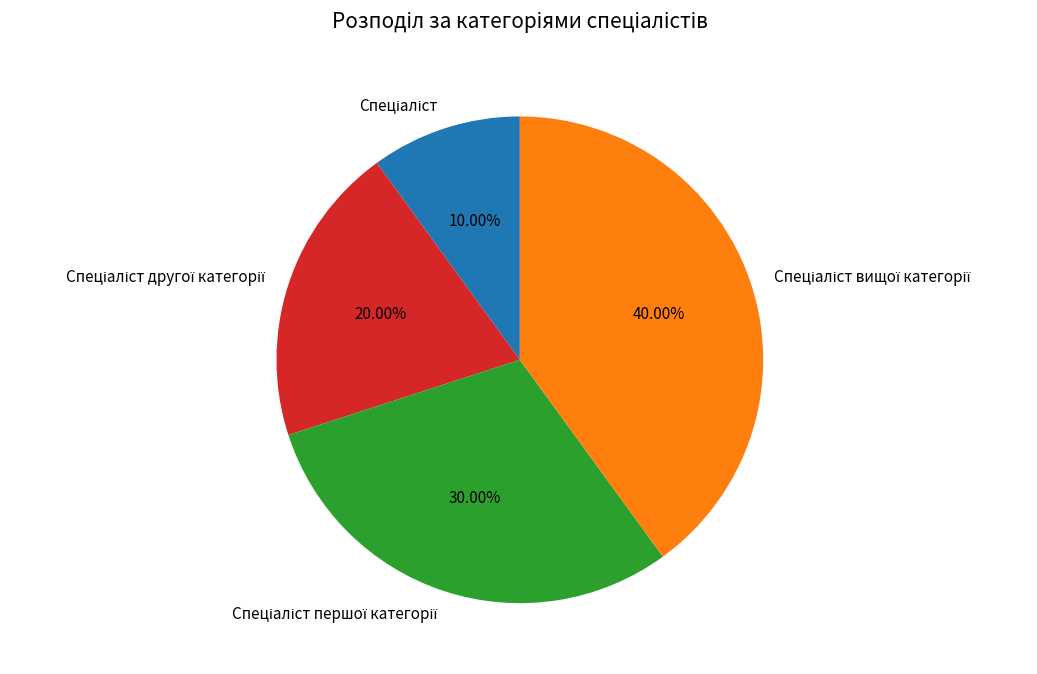

Does any single category account for the majority?

No